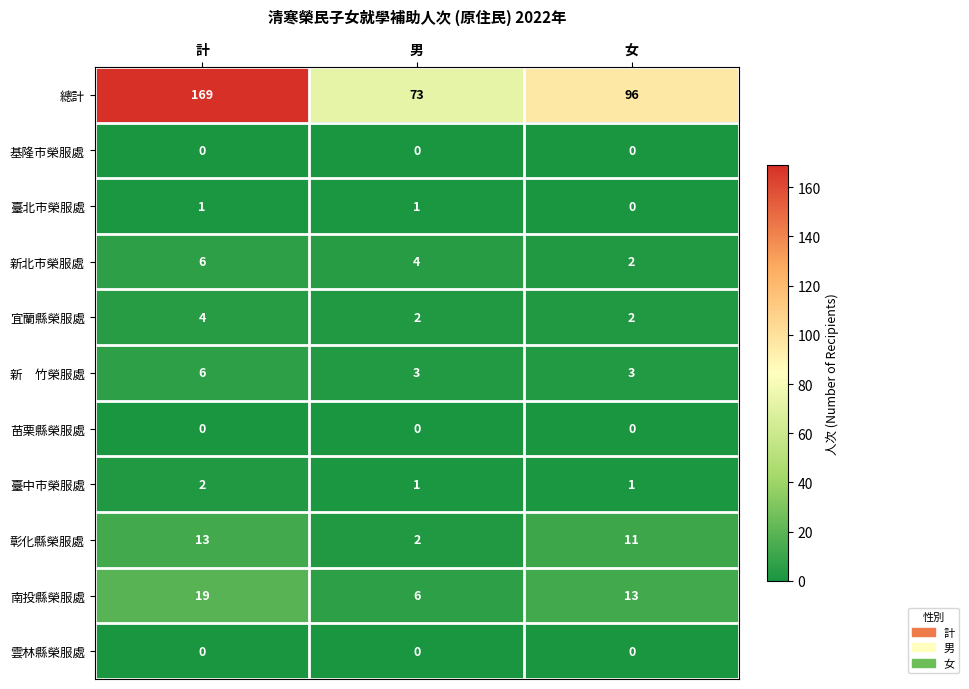

At which label does 新北市榮服處 first exceed 4?

計